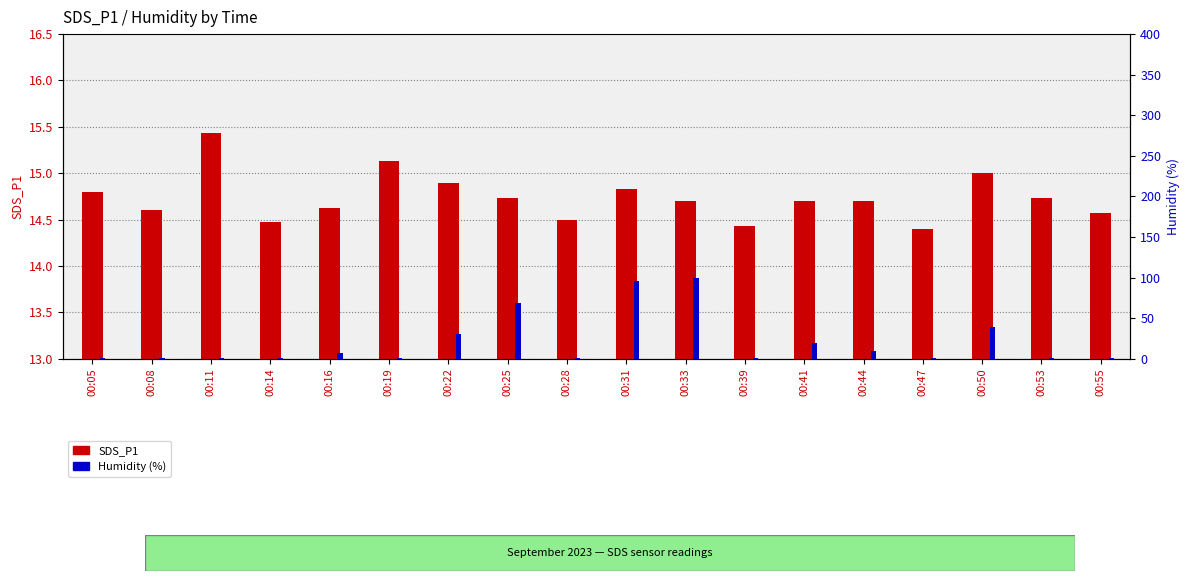

Reading left to right, extract all data points from this chart.

SDS_P1: 14.8	14.6	15.4	14.5	14.6	15.1	14.9	14.7	14.5	14.8	14.7	14.4	14.7	14.7	14.4	15.0	14.7	14.6
Humidity (%): 1.0	1.0	1.0	1.0	7.7	1.0	30.0	68.3	1.0	96.0	99.9	1.0	19.5	9.1	1.0	39.4	1.0	1.0